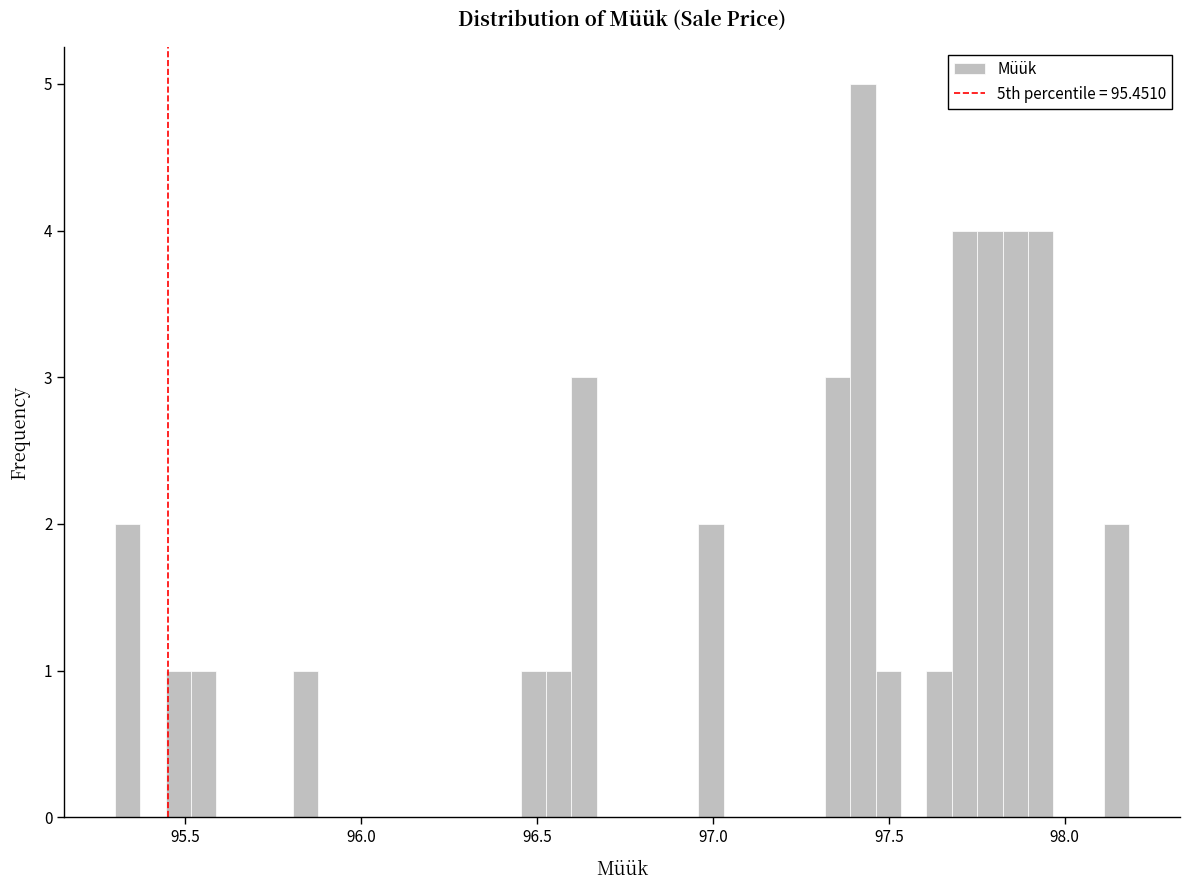

Around what value on the x-axis is the tallest bar? Give the approximate position of its centre, as read against the axis.

97.45